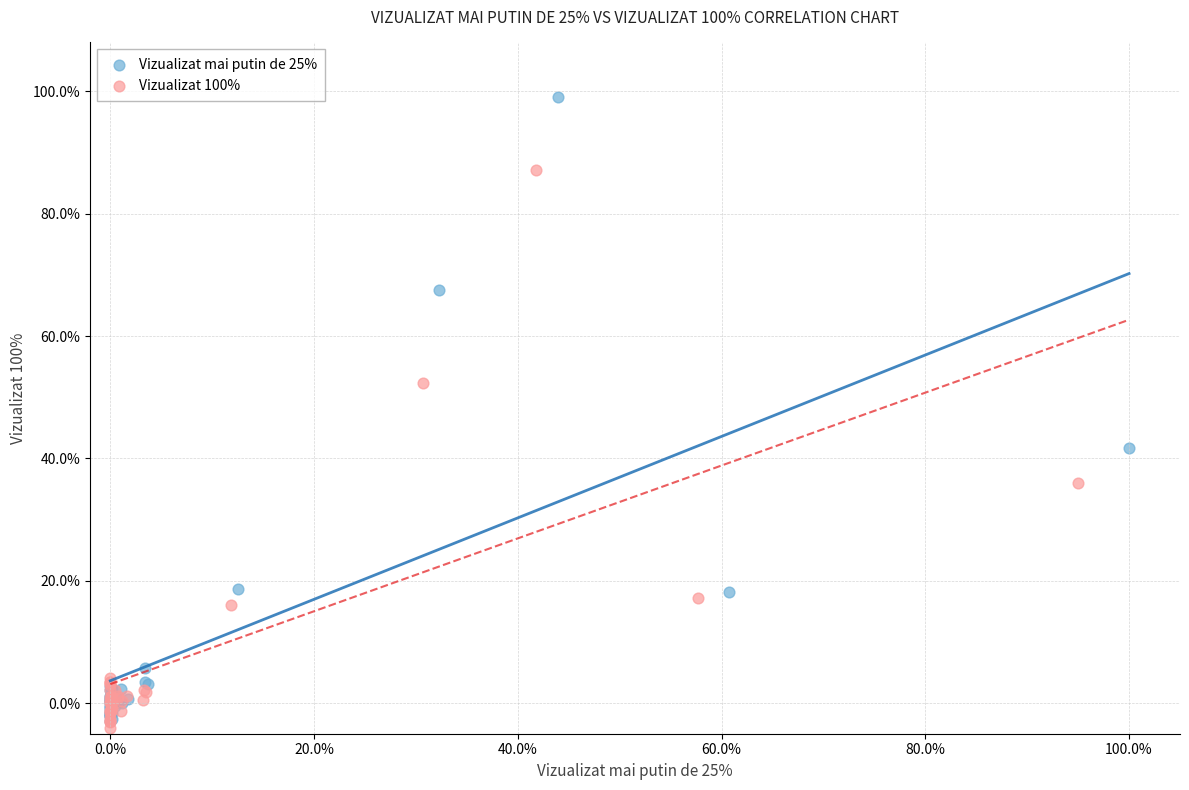

Which series reaches the maximum Y coordinate?

Vizualizat mai putin de 25%